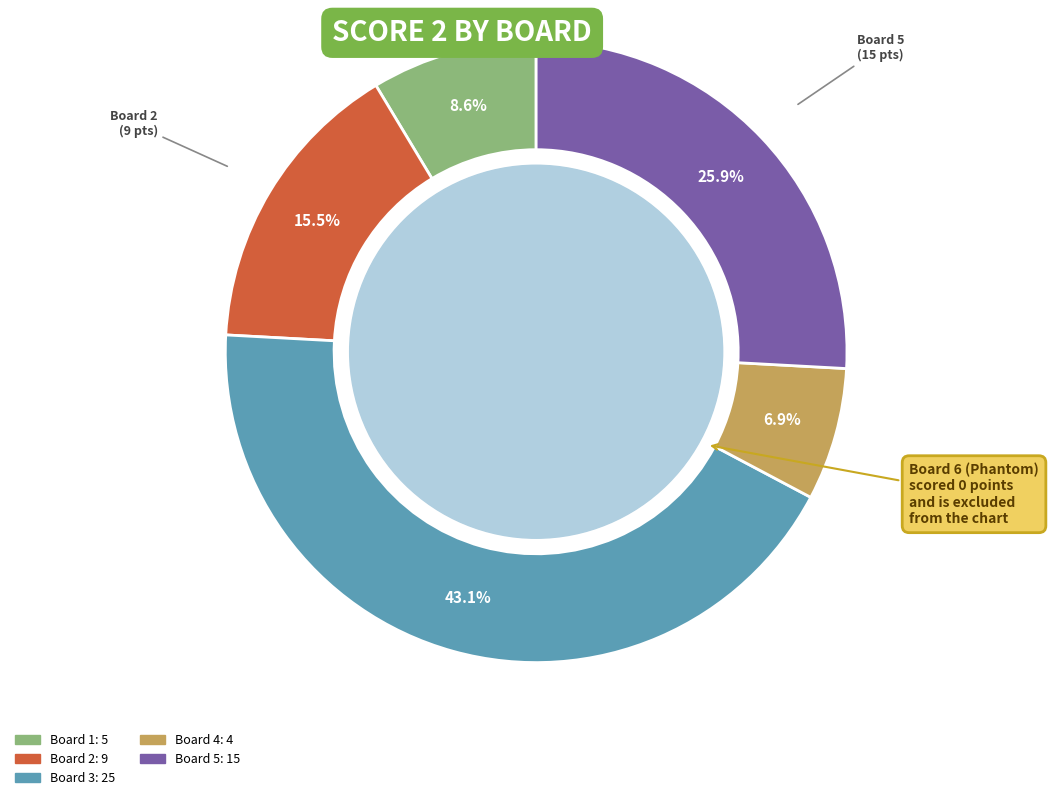

Is there a majority slice in this chart?

No